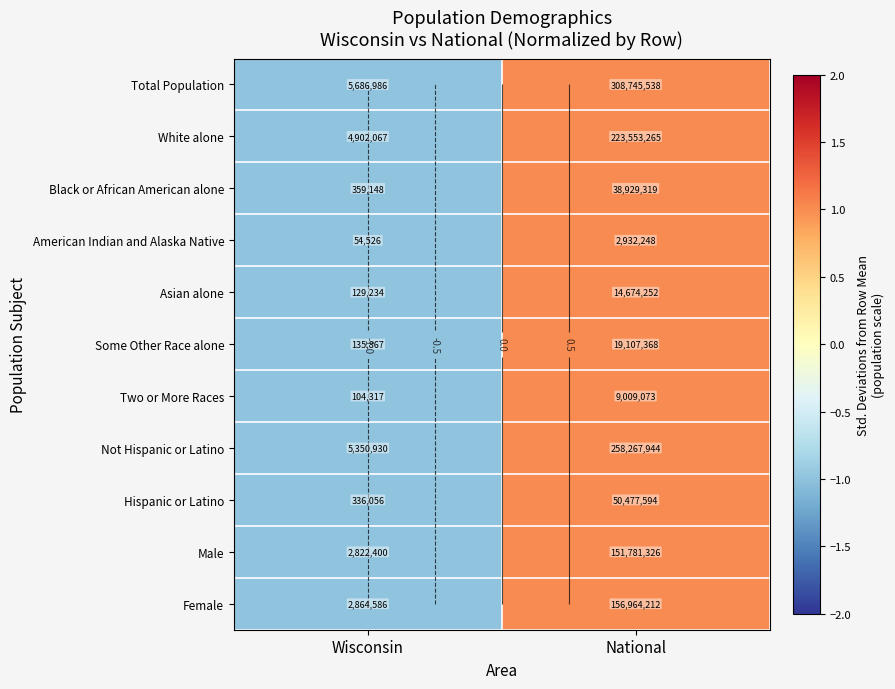

The value of Female at Wisconsin is -1. True or false?

True